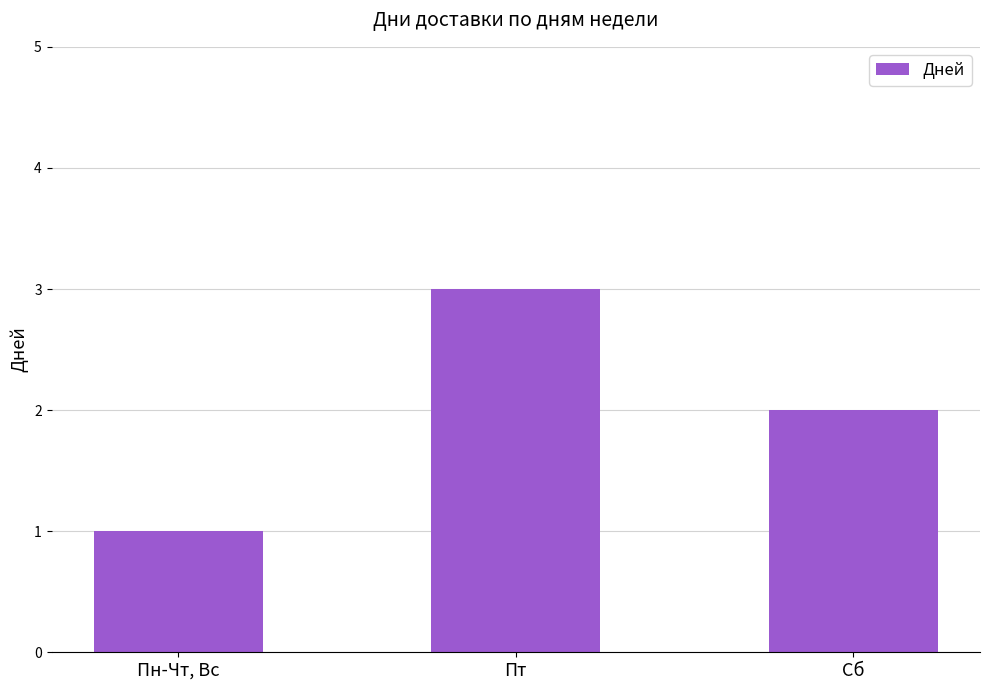

What is the difference between the values at Сб and Пт?

1